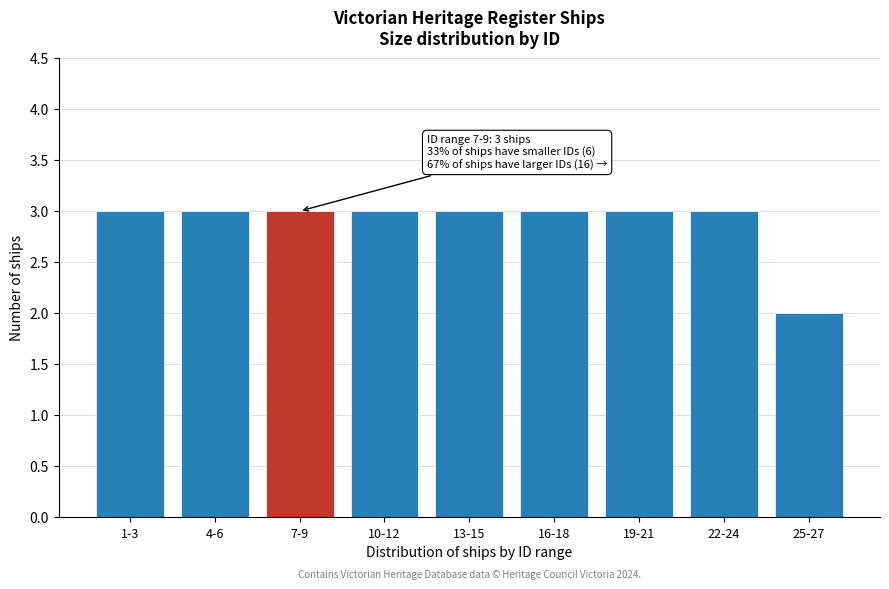

Reading left to right, transcribe all the data shown in this chart.

1-3=3	4-6=3	7-9=3	10-12=3	13-15=3	16-18=3	19-21=3	22-24=3	25-27=2